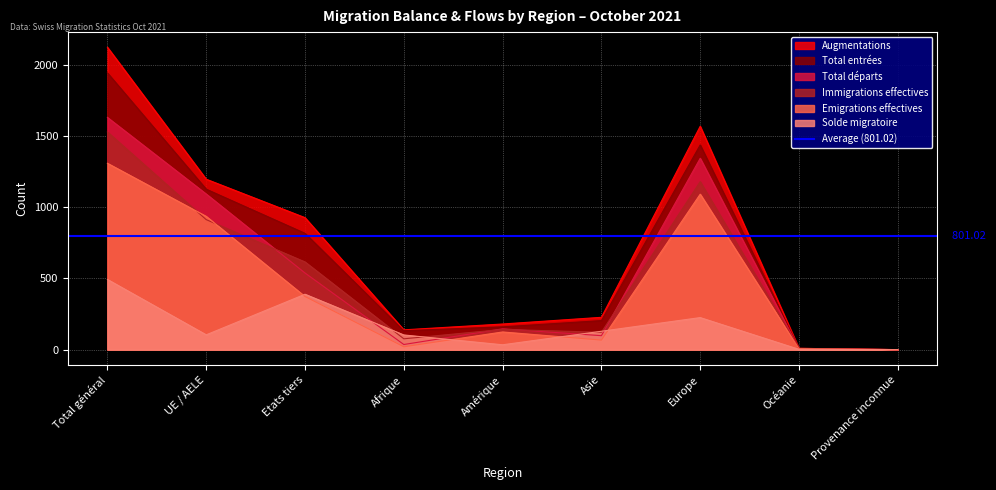

At how many categories does at least one series exceed 604?

4